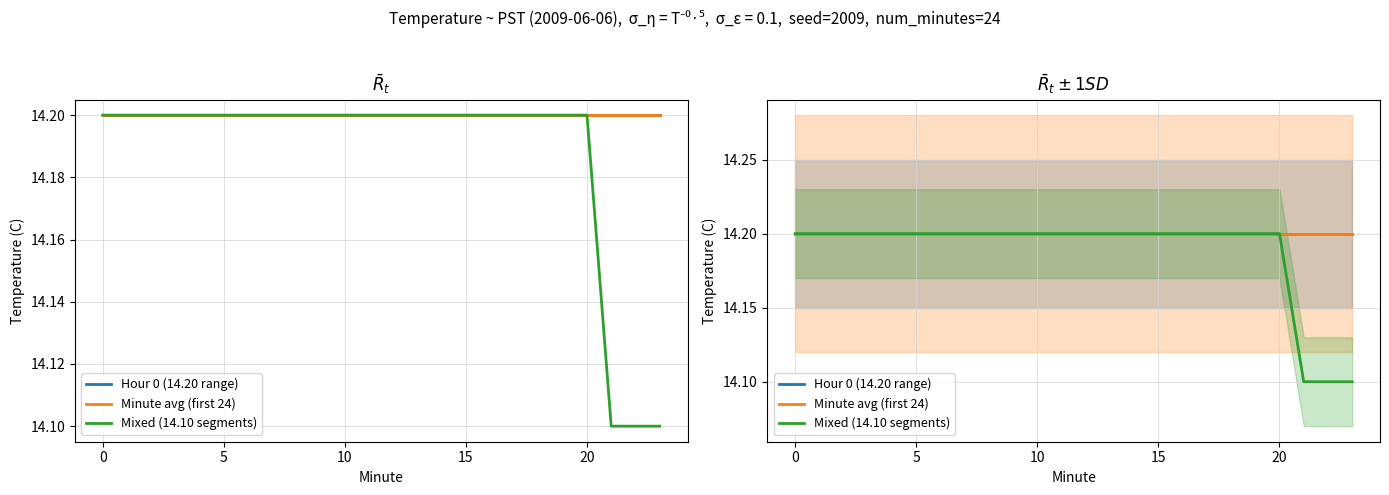

What is the maximum value shown in the chart?

14.2